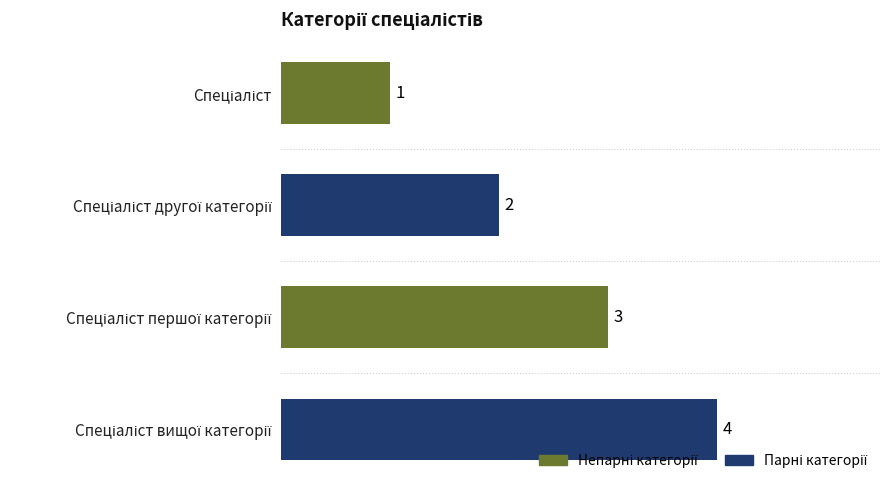

How many values are below 3?

2